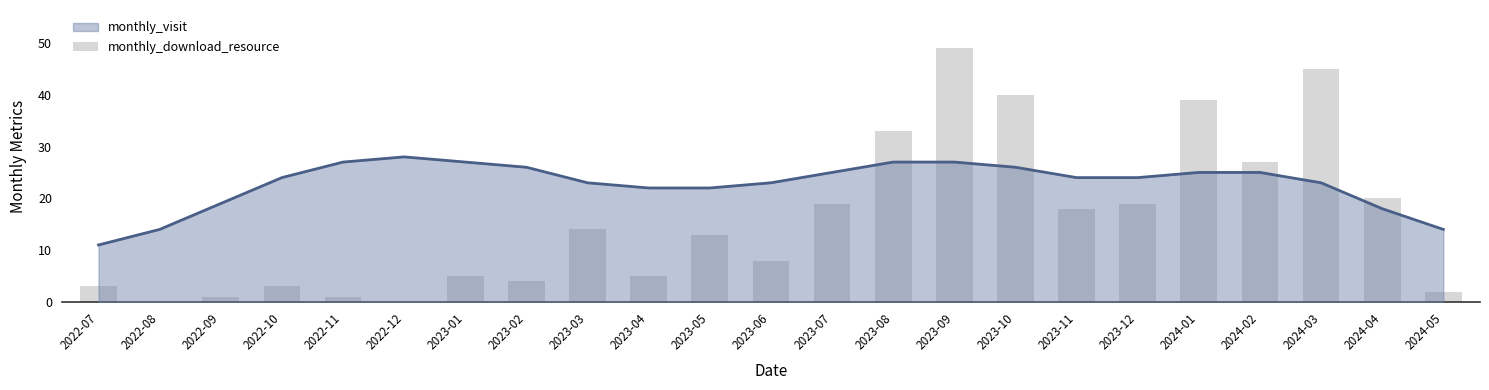

How many categories are shown in the chart?

23